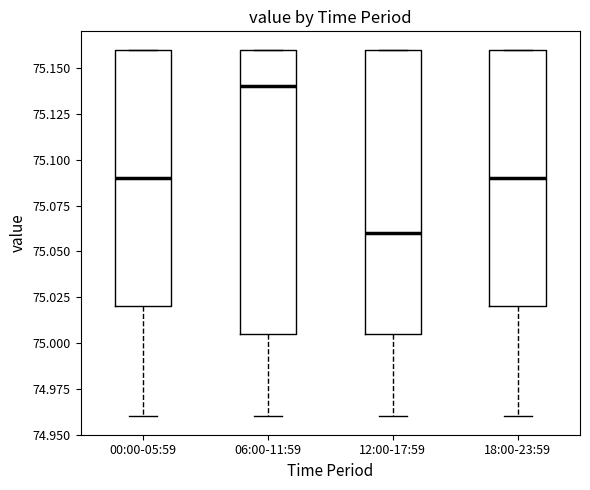

Reading left to right, transcribe this box plot: for each box, give where its median line is, the range the box spans, and where its two whiskers end, as read against the y-axis. The values are not printed on the chart, so give them approximately, as read against the axis.

00:00-05:59: median 75.090, box 75.020 to 75.160, whiskers 74.960 to 75.160
06:00-11:59: median 75.140, box 75.005 to 75.160, whiskers 74.960 to 75.160
12:00-17:59: median 75.060, box 75.005 to 75.160, whiskers 74.960 to 75.160
18:00-23:59: median 75.090, box 75.020 to 75.160, whiskers 74.960 to 75.160